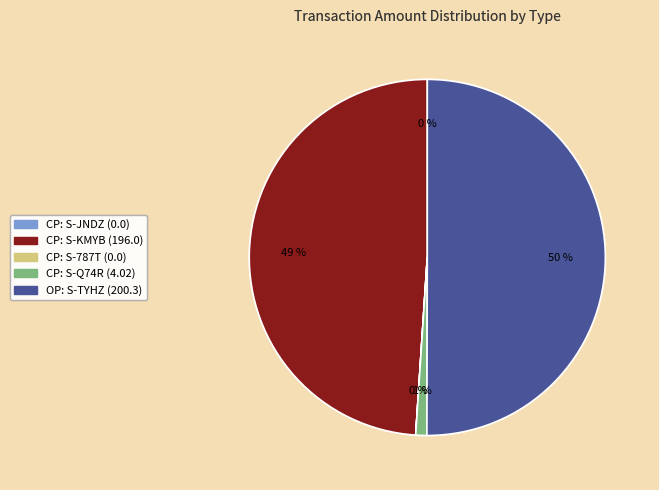

What is the majority slice?

OP: S-TYHZ (200.3)